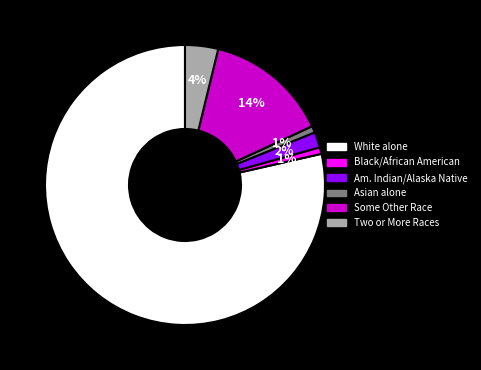

Is there a majority slice in this chart?

Yes